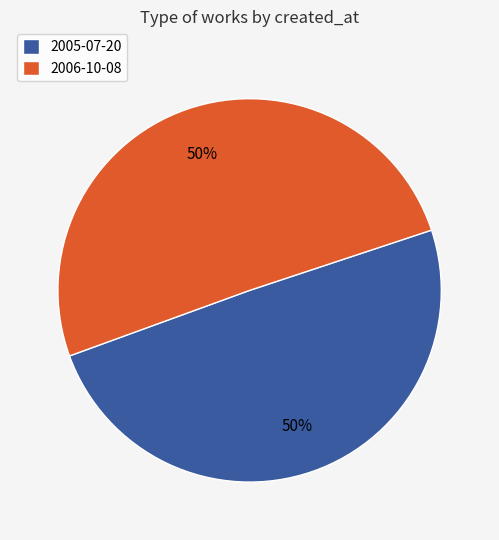

True or false: 2006-10-08 accounts for 61% of the total.

False